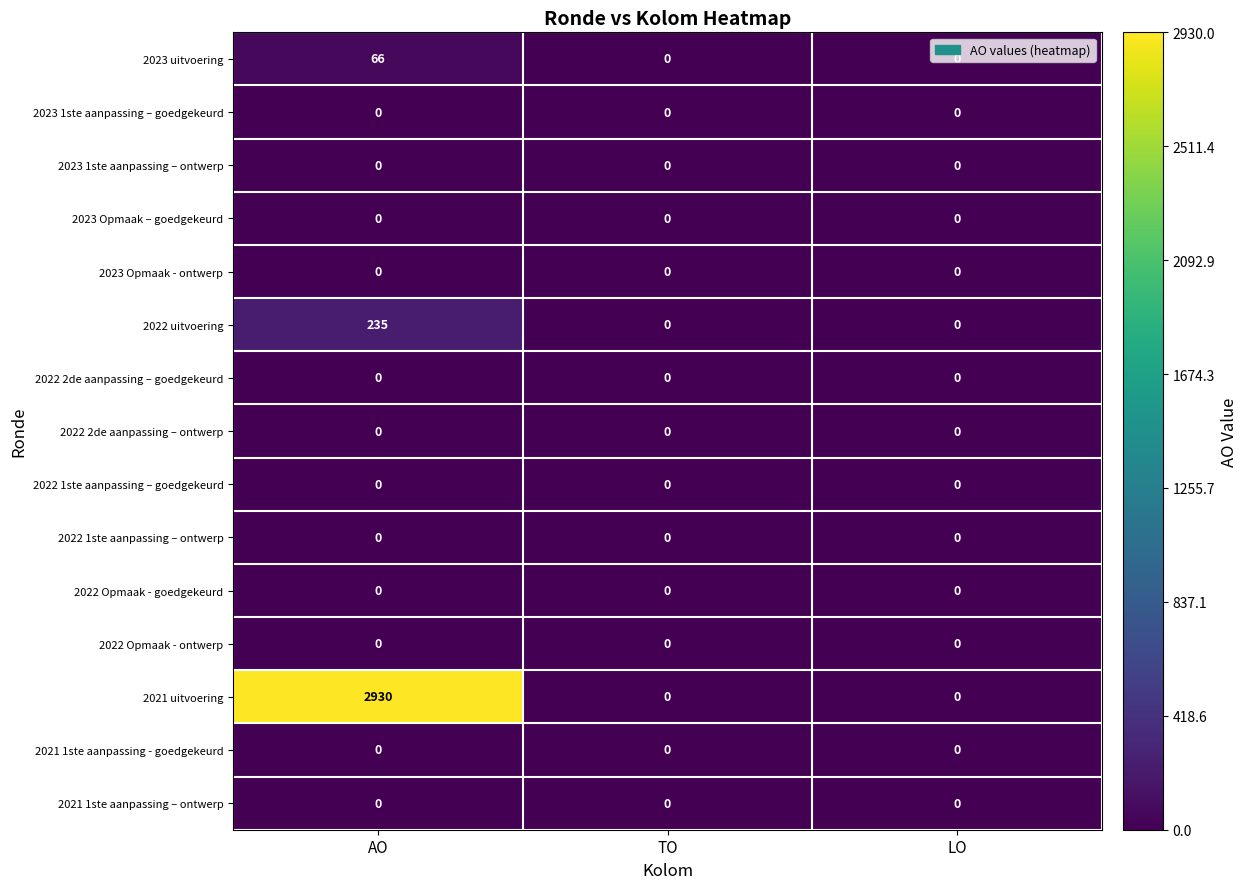

What is the maximum value shown in the chart?

2930